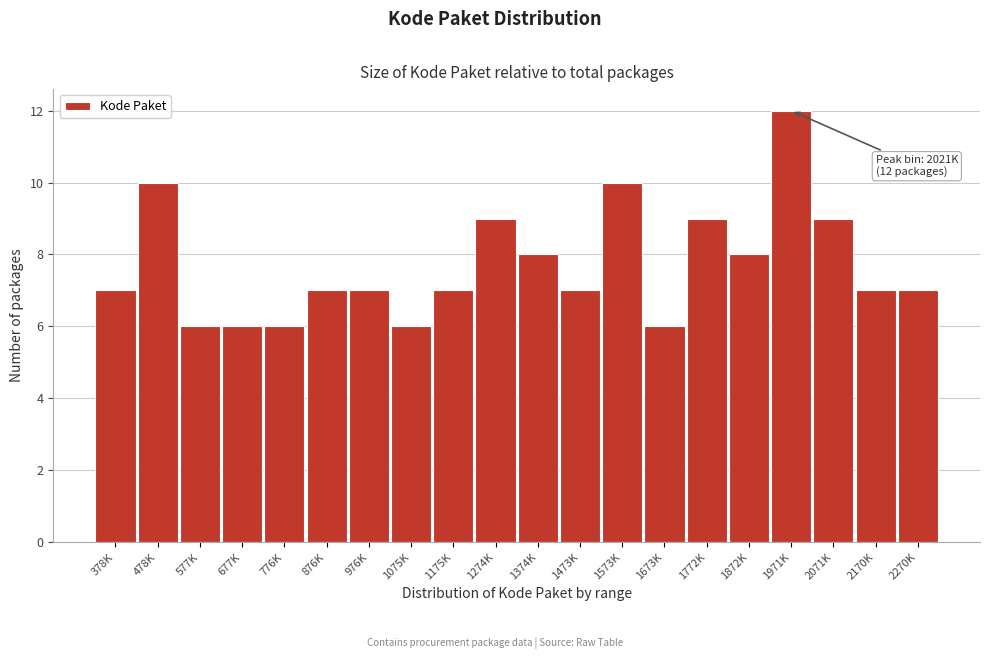

Reading left to right, extract all data points from this chart.

7	10	6	6	6	7	7	6	7	9	8	7	10	6	9	8	12	9	7	7